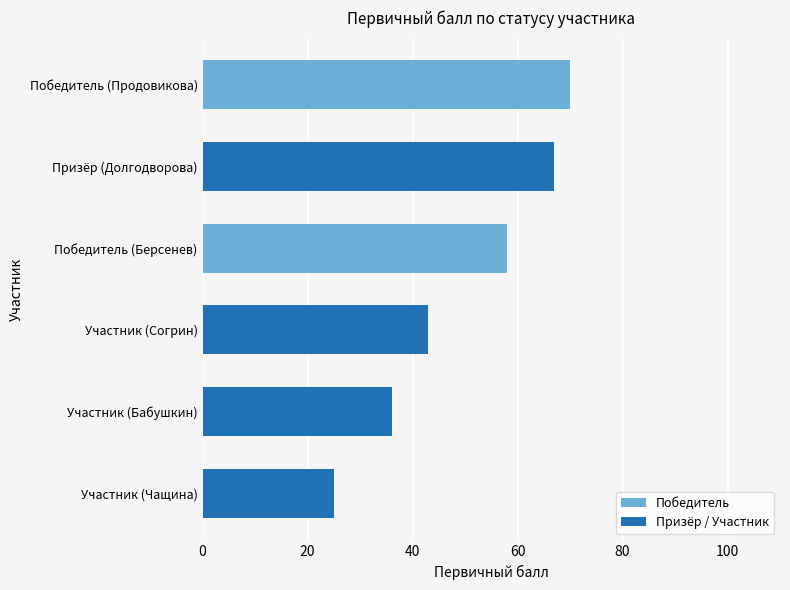

What is the smallest value displayed?

25